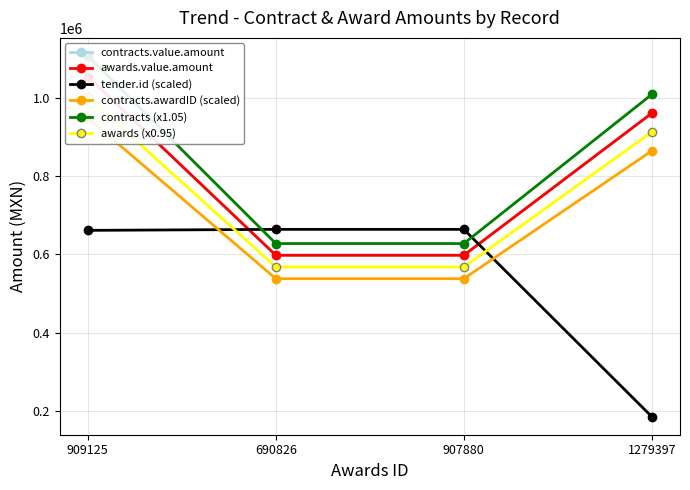

What value does the awards (x0.95) series have at 690826?

567720.0